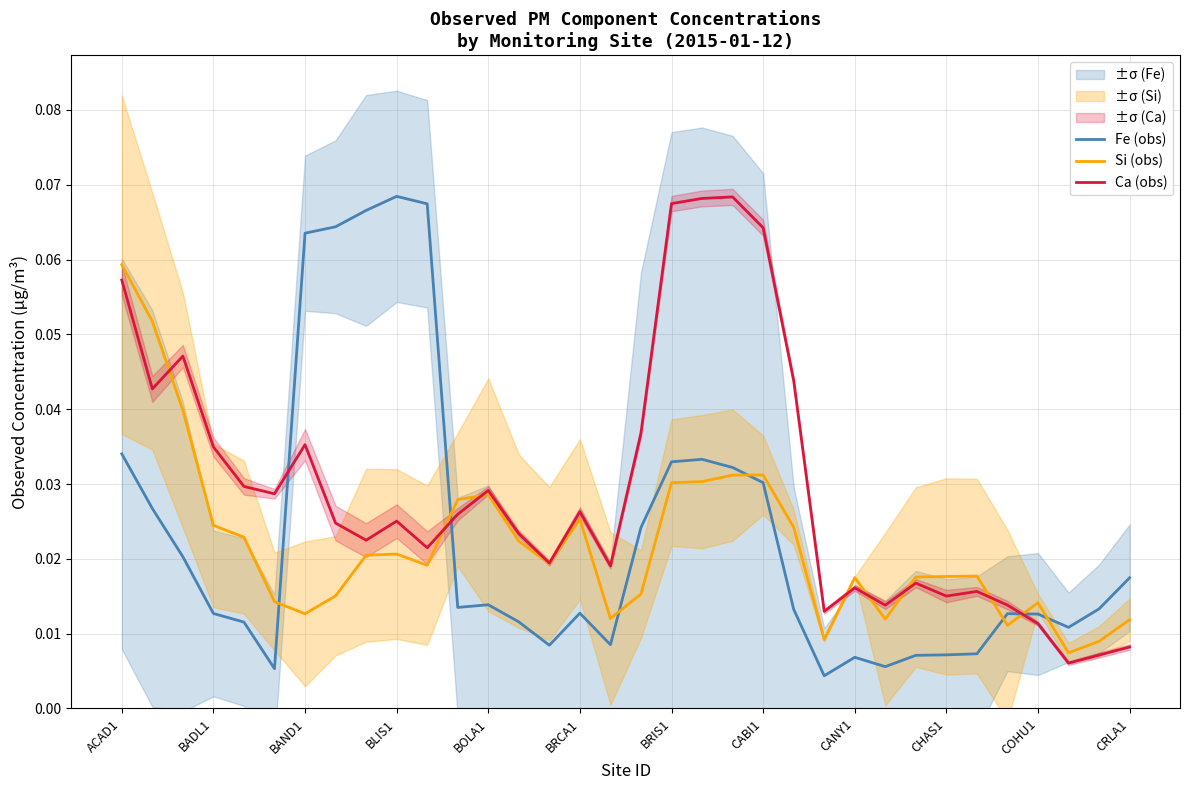

Where is the first local minimum for Si (obs)?

BAND1